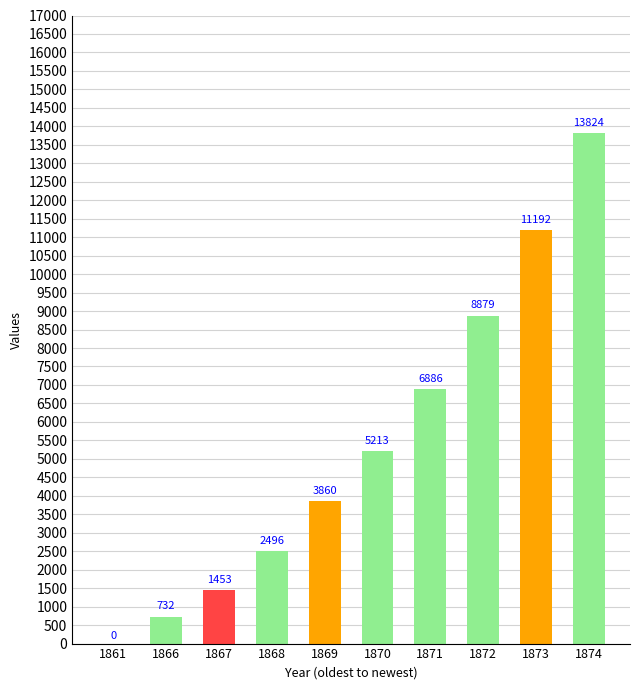

How many distinct data groups are displayed?

1